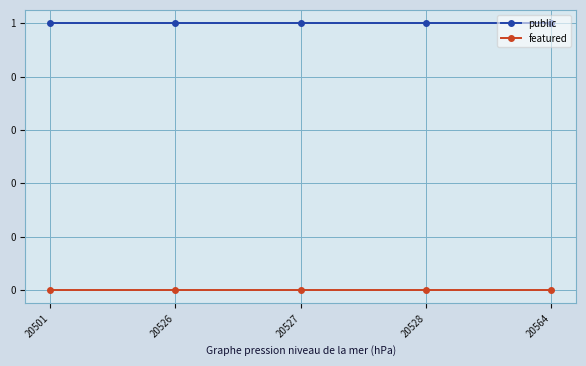

What are all the series names shown in the legend?

public, featured